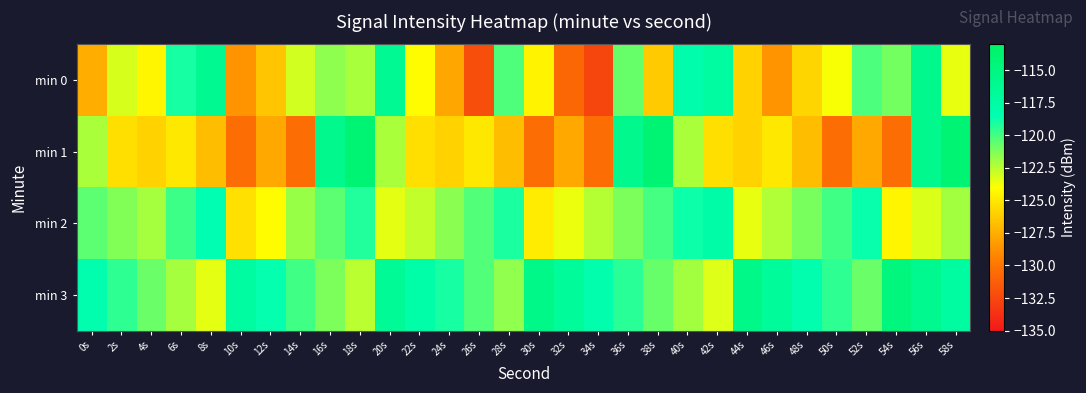

Between 12s and 36s, which is larger?

36s